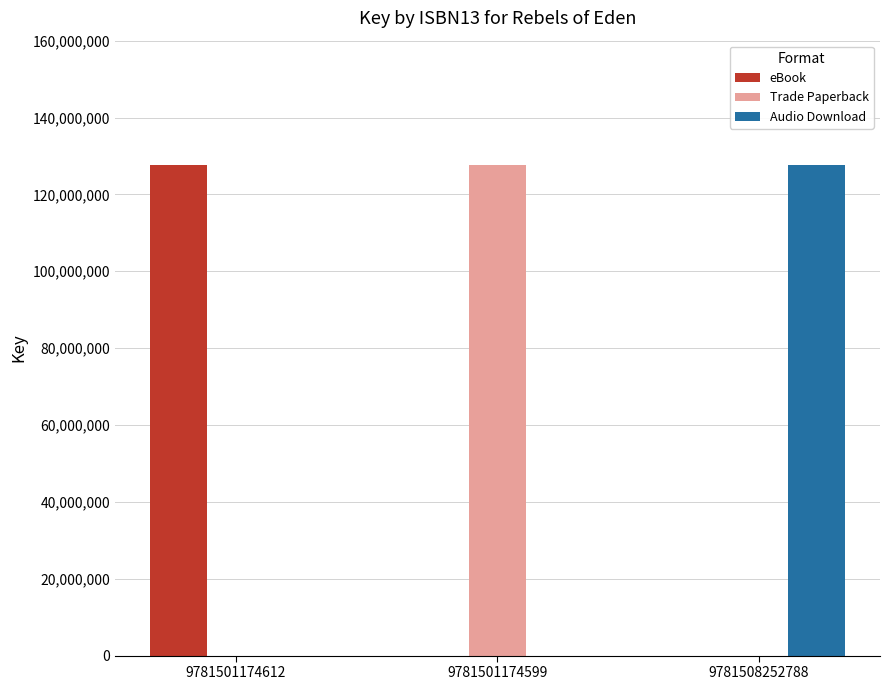

What is the greatest value displayed?

127660754